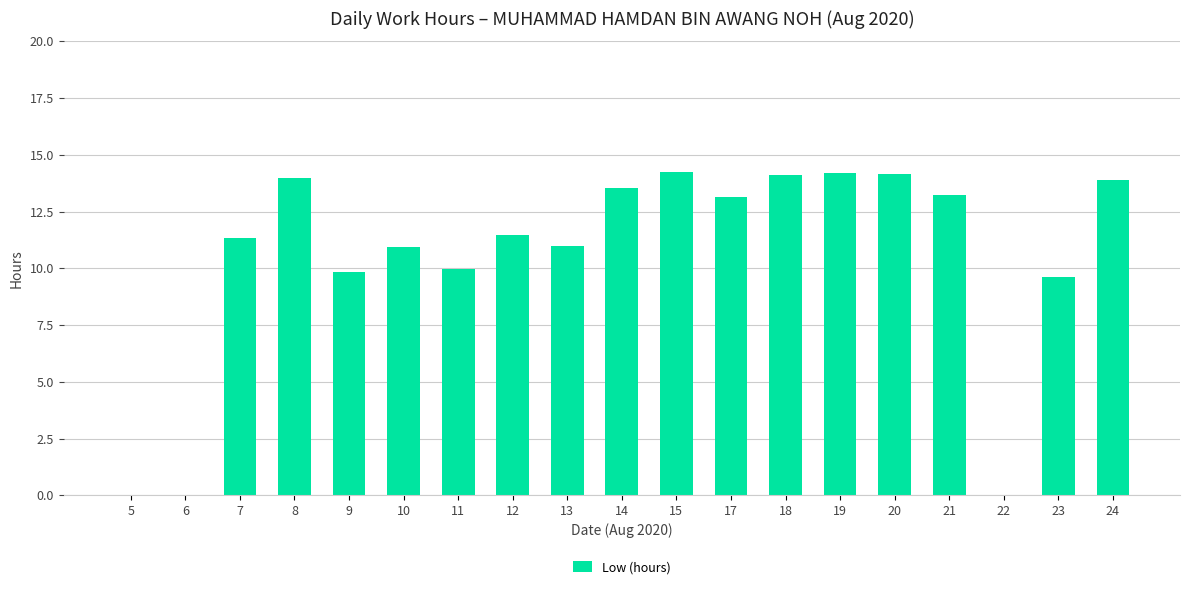

The chart shows a value of 10.0 at 11. True or false?

True